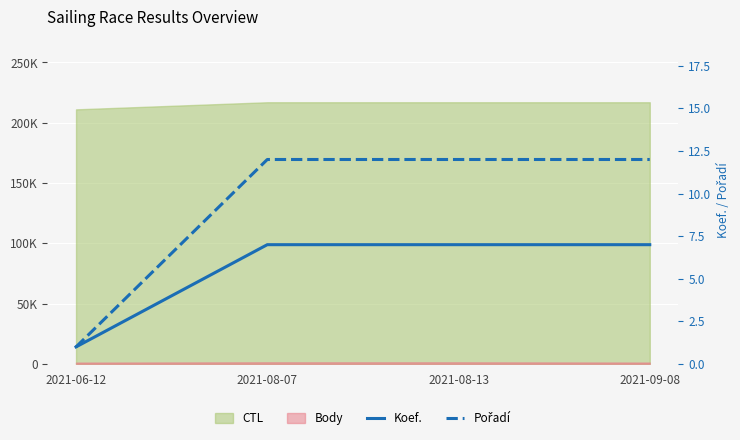

At which category is the sum across all series the highest?

2021-08-07